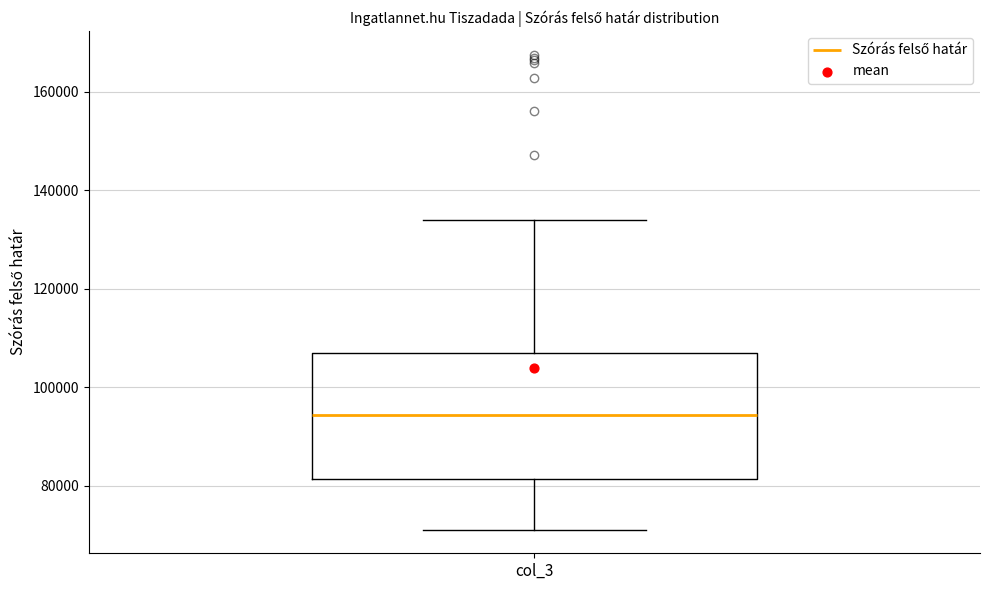

Transcribe this box plot: give where the median line is, the range the box spans, and where the two whiskers end, as read against the y-axis. The values are not printed on the chart, so give them approximately, as read against the axis.

median 94000, box 82000 to 106000, whiskers 72000 to 134000